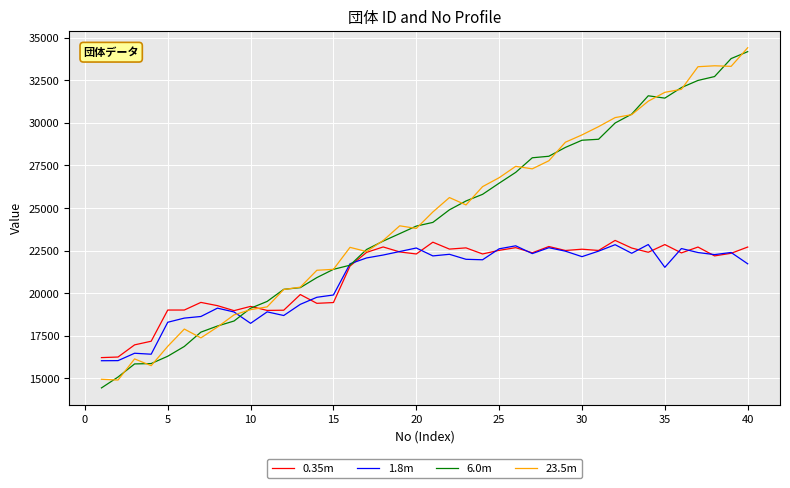

What is the difference between the second highest and second lowest values in the 0.35m series?

6738.9